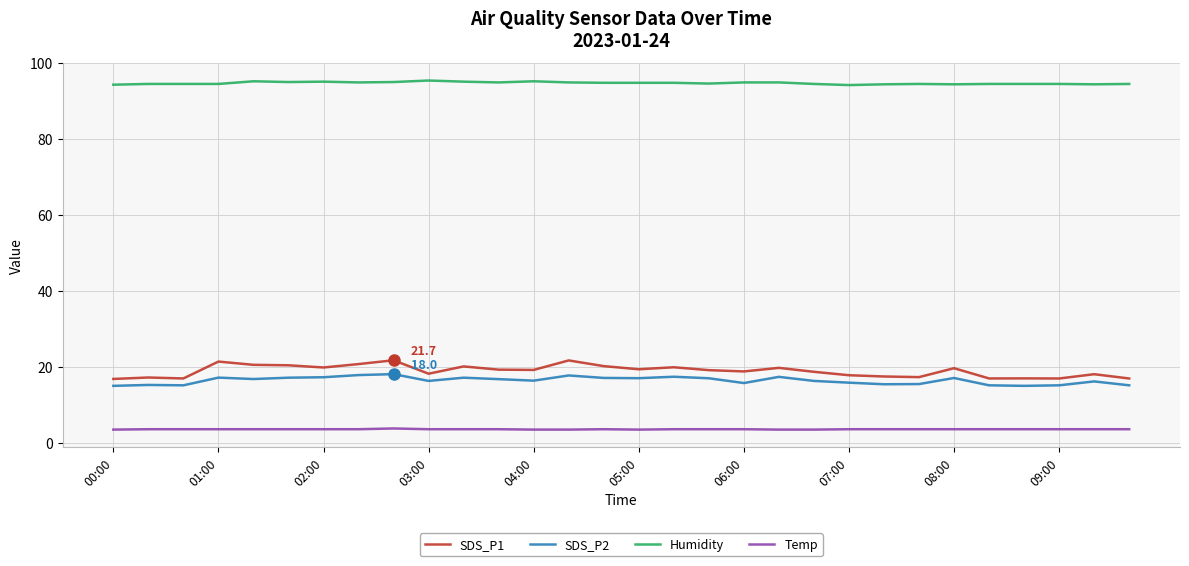

What is the difference between the maximum and minimum values in the SDS_P1 series?

4.9